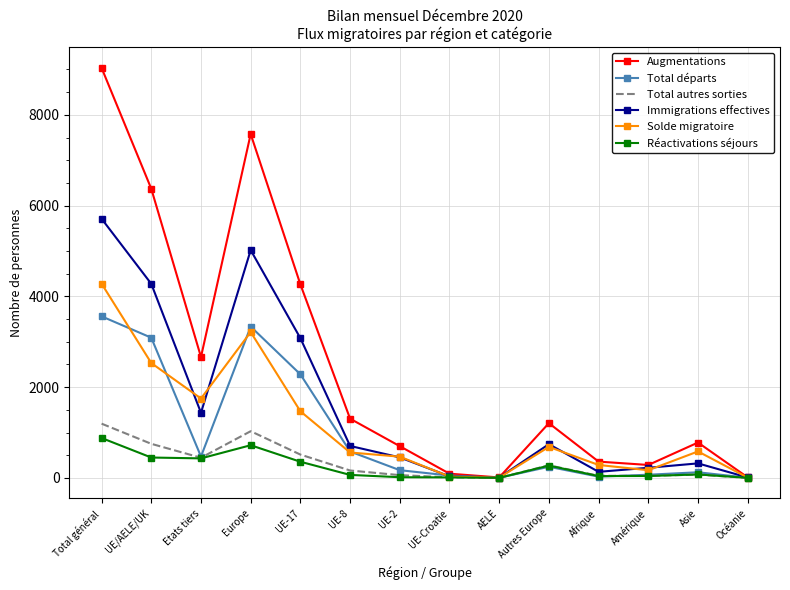

Which series has the largest range (max minus min)?

Augmentations